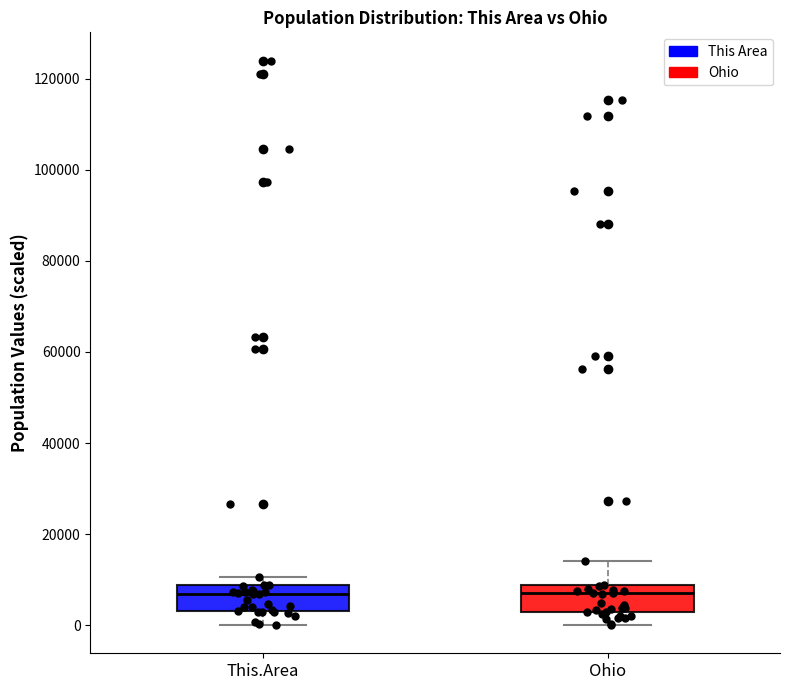

Where is the lower edge of the box for This.Area on the y-axis? The values are not printed on the chart, so give them approximately, as read against the axis.

4000